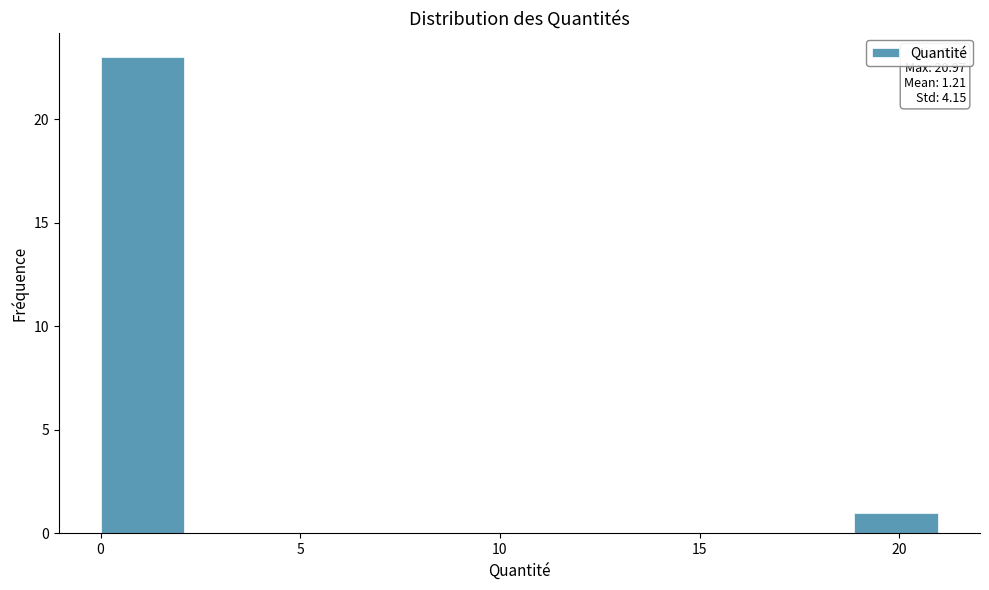

Over which range of the x-axis is the bar tallest?

0.0 to 2.0